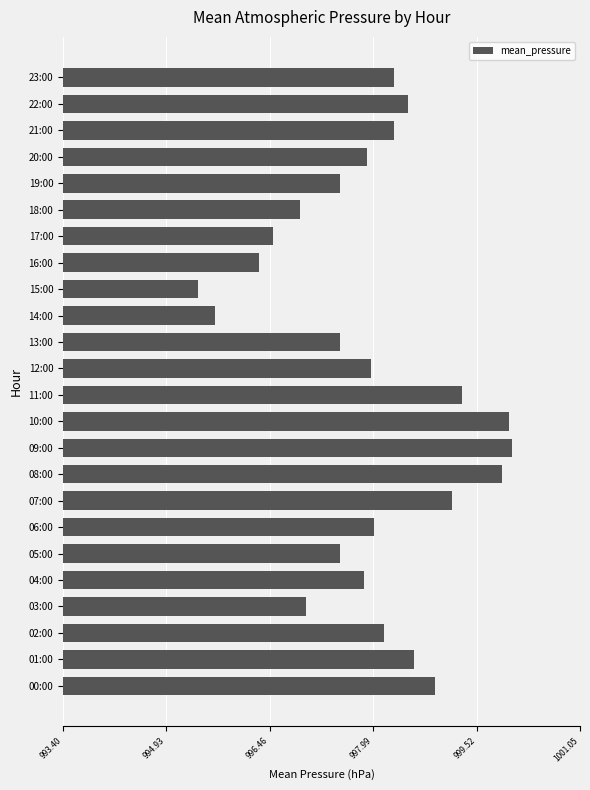

Which has a higher value, 11:00 or 05:00?

11:00